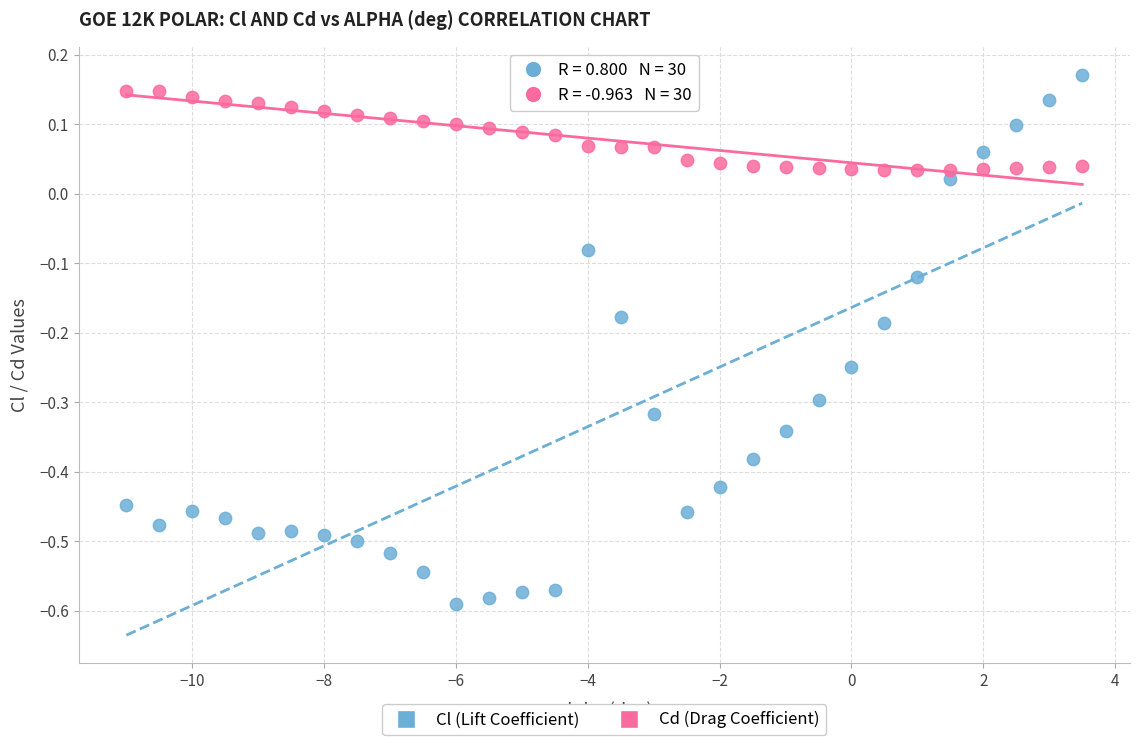

Across all data points, what is the range of X values (max minus min)?

14.5